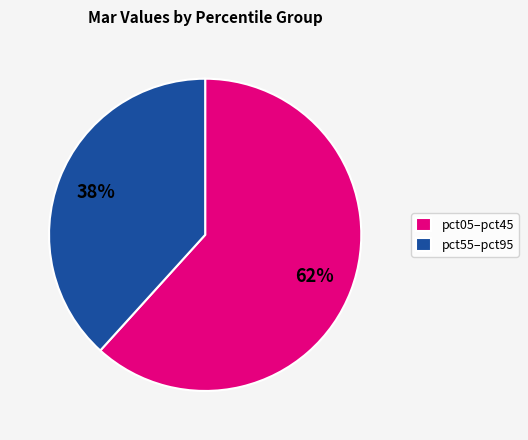

Combined, do pct05–pct45 and pct55–pct95 account for over 50%?

Yes